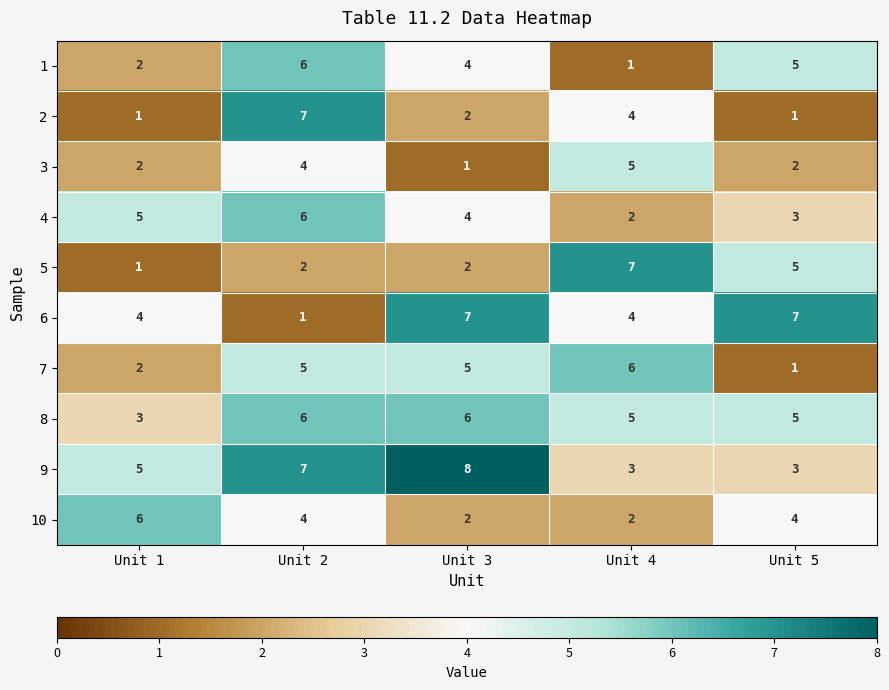

The value of 8 at Unit 1 is 1. True or false?

False